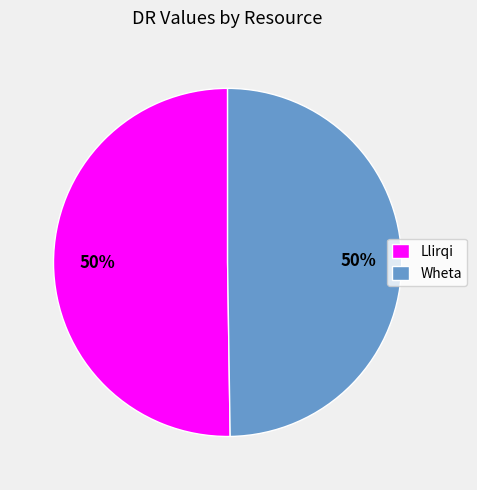

Do Llirqi and Wheta together represent more than half of the pie?

Yes